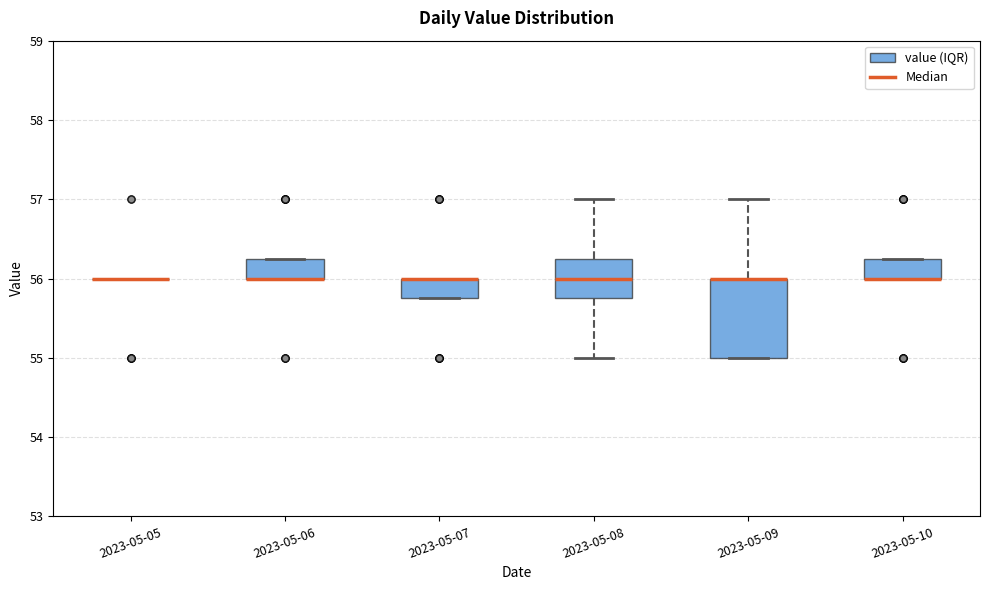

Where is the lower edge of the box for 2023-05-06 on the y-axis? The values are not printed on the chart, so give them approximately, as read against the axis.

56.0